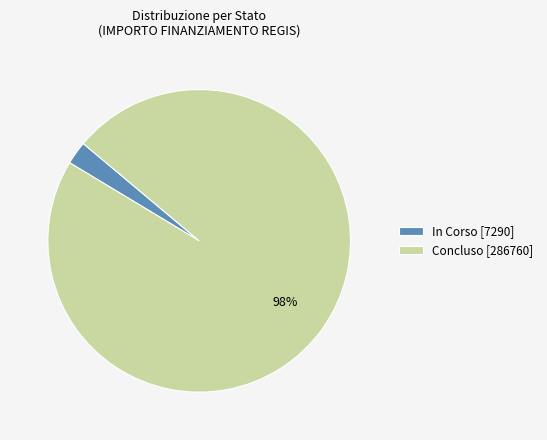

Is there a majority slice in this chart?

Yes